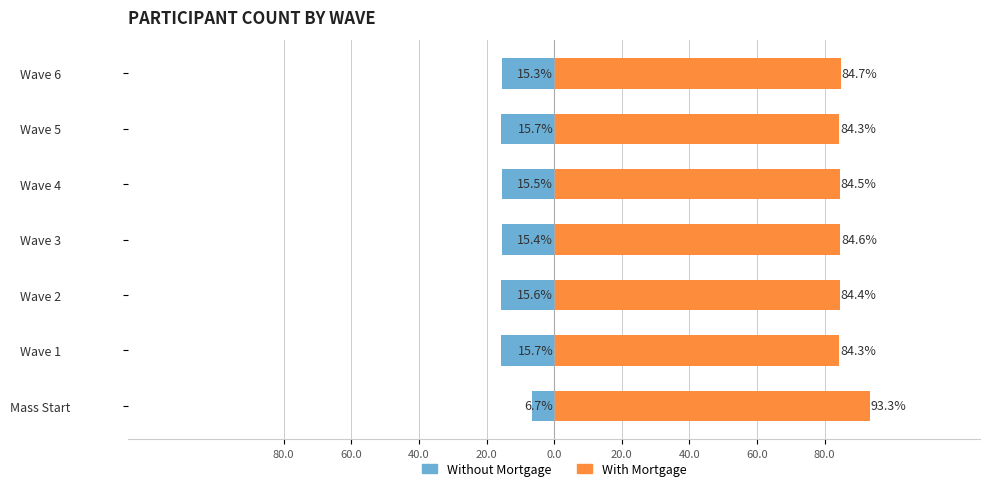

Which series changed the most between Mass Start and Wave 5?

Without Mortgage